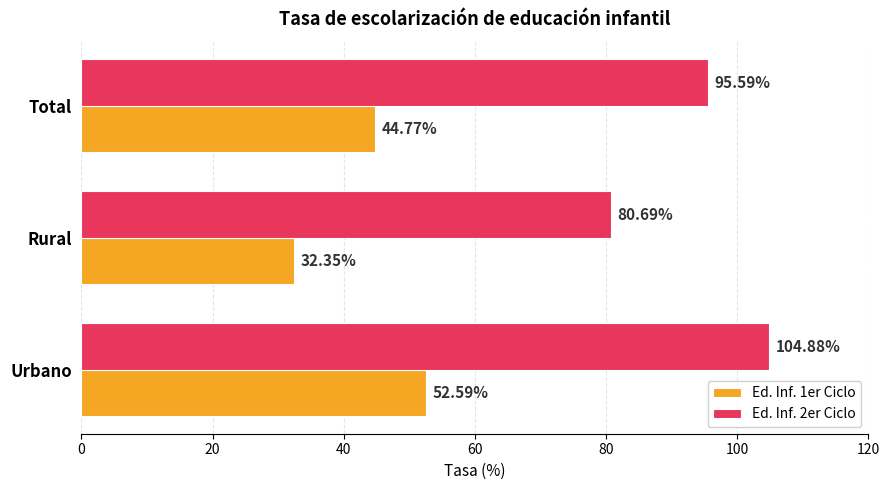

Where is Ed. Inf. 2er Ciclo nearest to the value 92?

Total